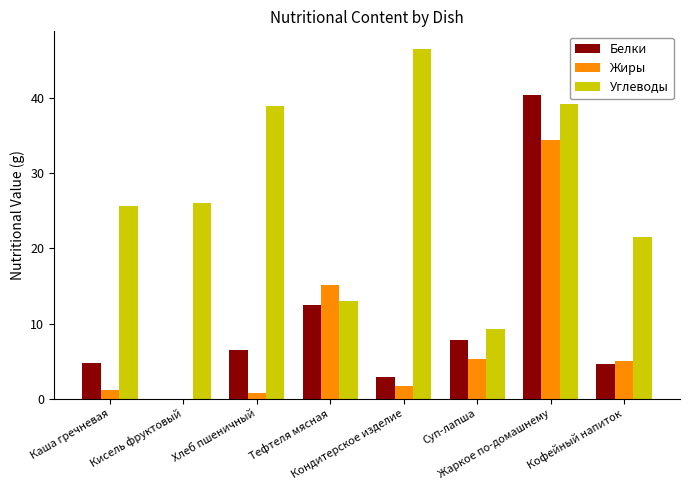

What are all the series names shown in the legend?

Белки, Жиры, Углеводы